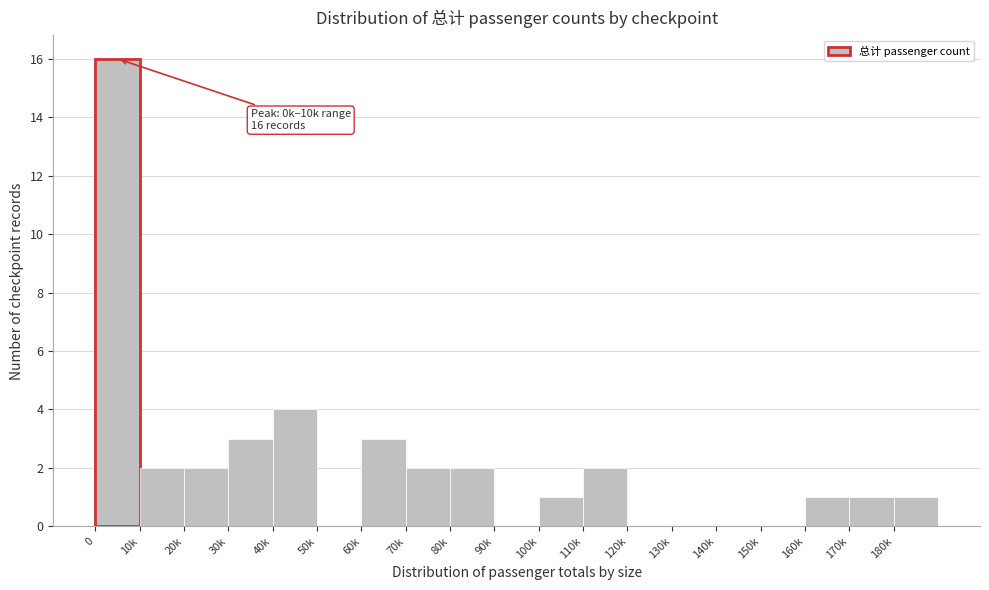

Reading left to right, what are all the values shown in this chart?

0=16	10k=2	20k=2	30k=3	40k=4	50k=0	60k=3	70k=2	80k=2	90k=0	100k=1	110k=2	120k=0	130k=0	140k=0	150k=0	160k=1	170k=1	180k=1